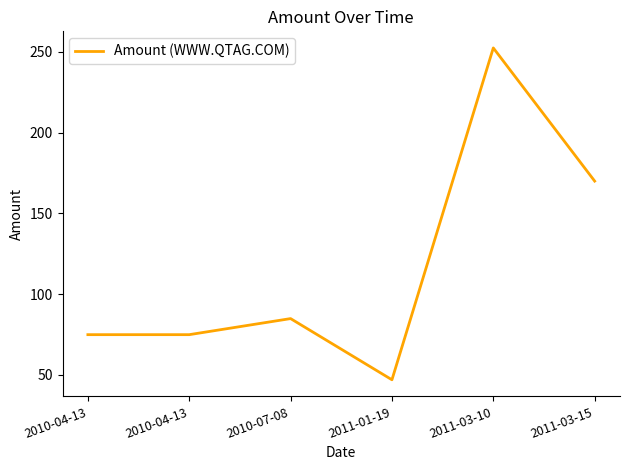

Does the chart have visible grid lines?

No